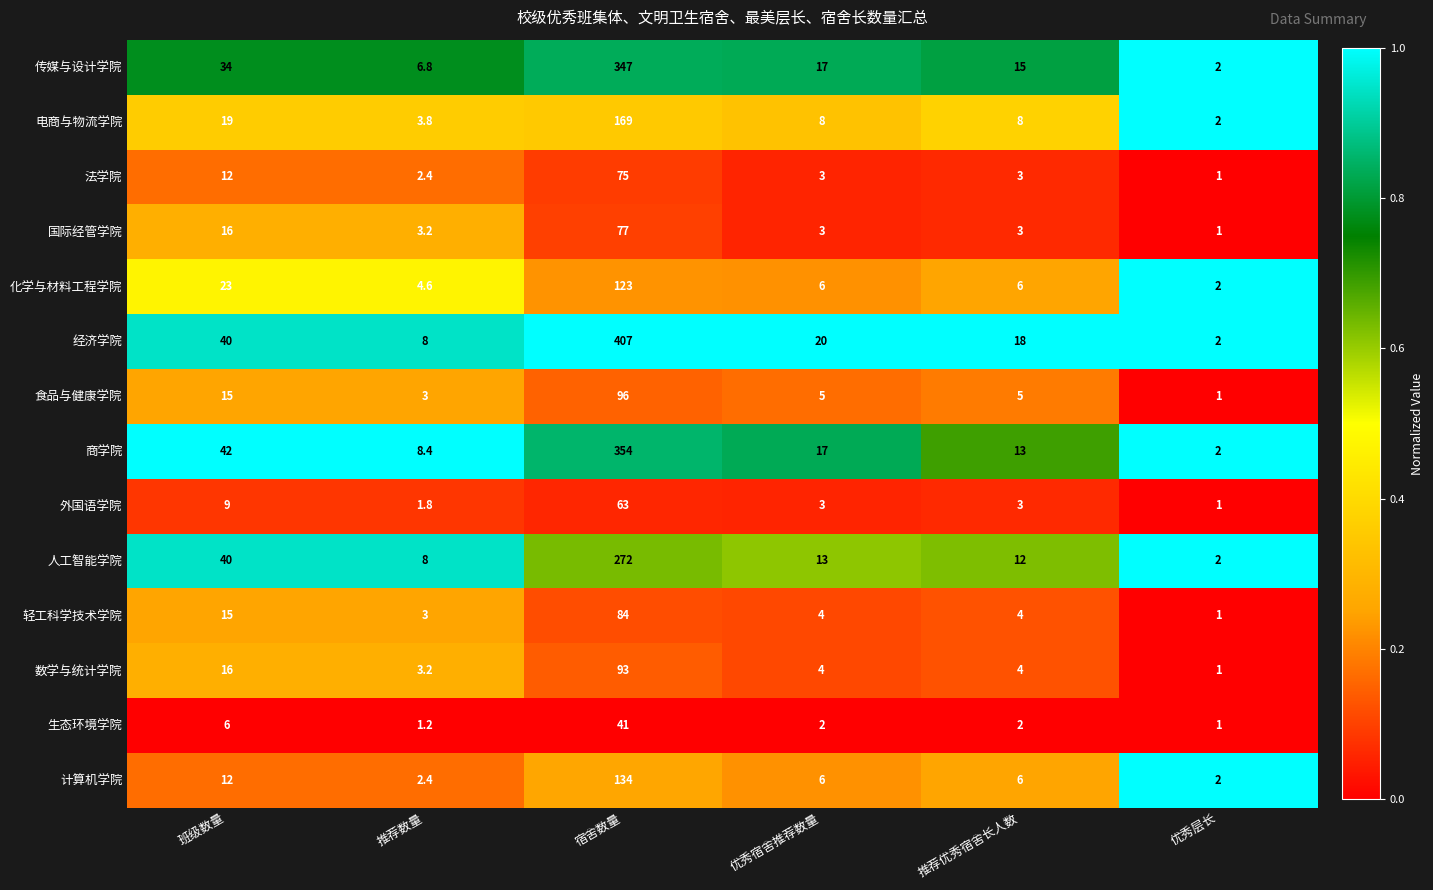

What is the approximate value of 计算机学院 at 班级数量?

12.0